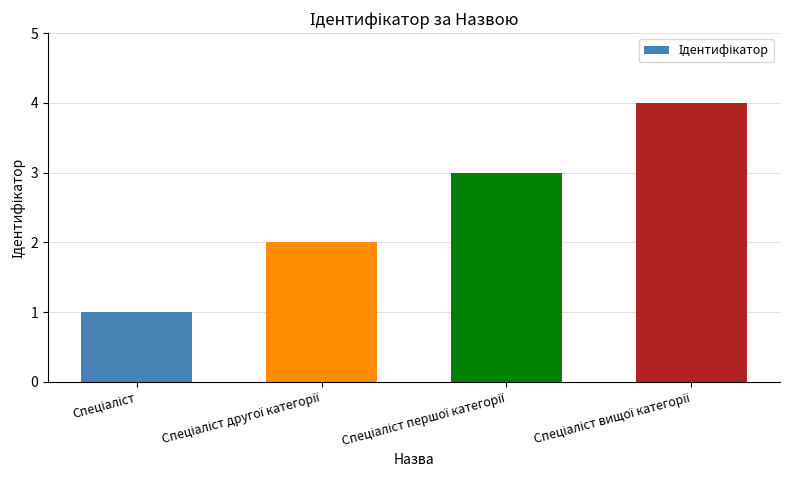

What is the difference between the maximum and minimum values?

3